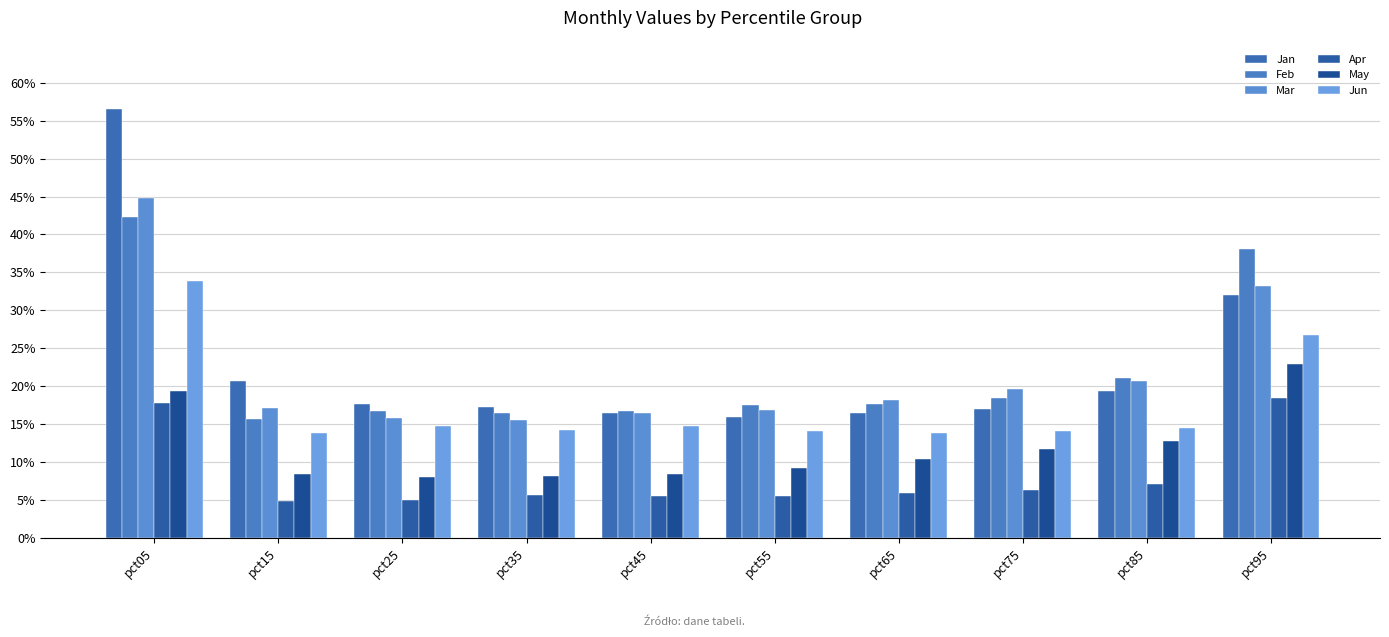

Reading left to right, extract all data points from this chart.

Jan: 0.6	0.2	0.2	0.2	0.2	0.2	0.2	0.2	0.2	0.3
Feb: 0.4	0.2	0.2	0.2	0.2	0.2	0.2	0.2	0.2	0.4
Mar: 0.4	0.2	0.2	0.2	0.2	0.2	0.2	0.2	0.2	0.3
Apr: 0.2	0.0	0.0	0.1	0.1	0.1	0.1	0.1	0.1	0.2
May: 0.2	0.1	0.1	0.1	0.1	0.1	0.1	0.1	0.1	0.2
Jun: 0.3	0.1	0.1	0.1	0.1	0.1	0.1	0.1	0.1	0.3